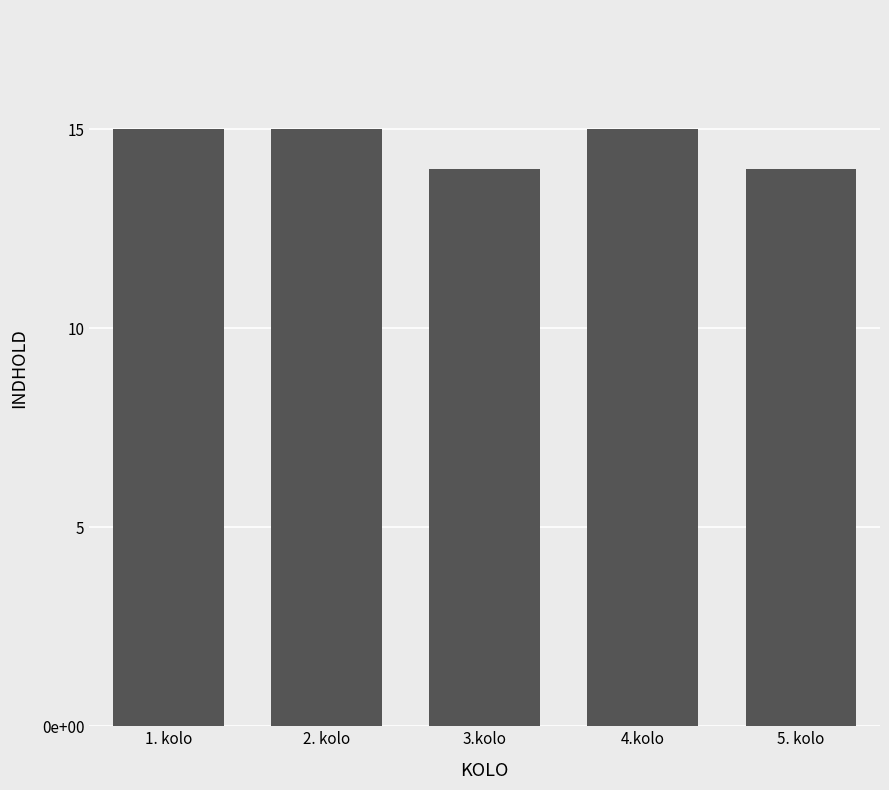

What is the average value?

15